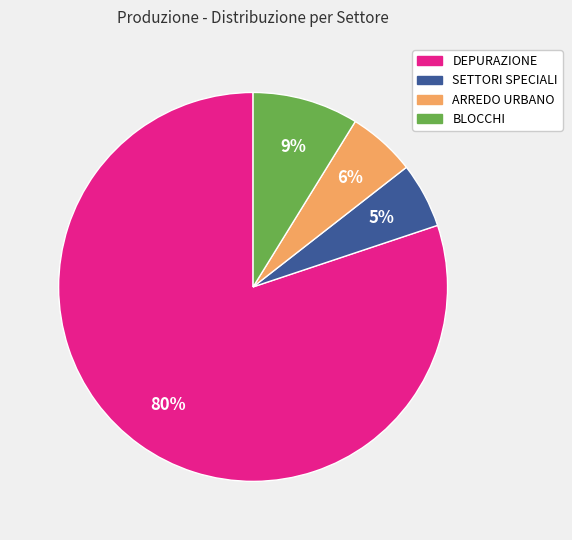

Do SETTORI SPECIALI and ARREDO URBANO together represent more than half of the pie?

No